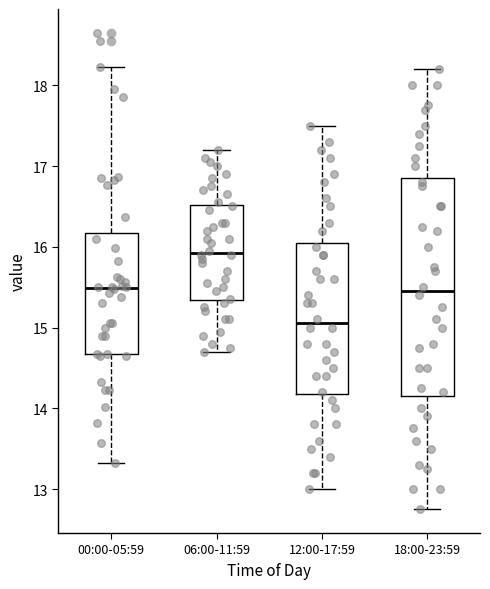

Which box is the tallest, from its lower edge to its upper edge?

18:00-23:59